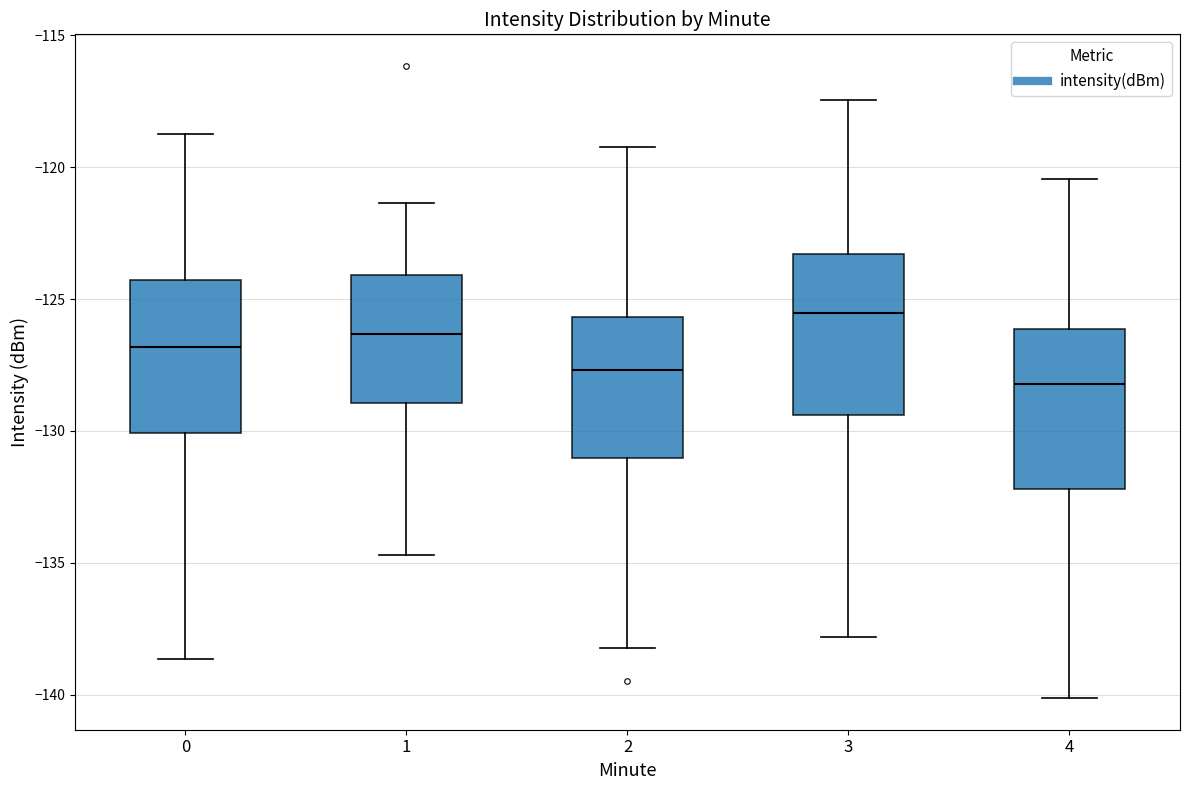

Where does the upper whisker of the box at x = 3 end on the y-axis? The values are not printed on the chart, so give them approximately, as read against the axis.

-117.5